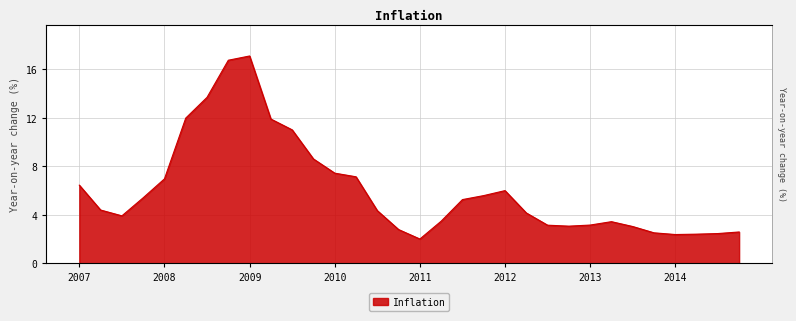

What position from the left is 2009-09-30?

11